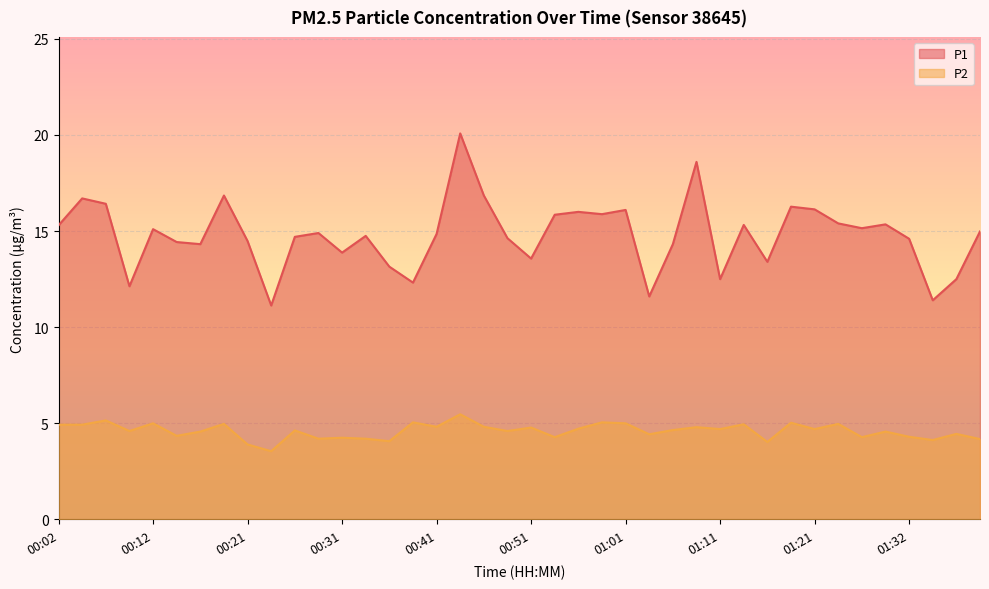

What is the value of the P1 point at the 21st from the left?

13.6